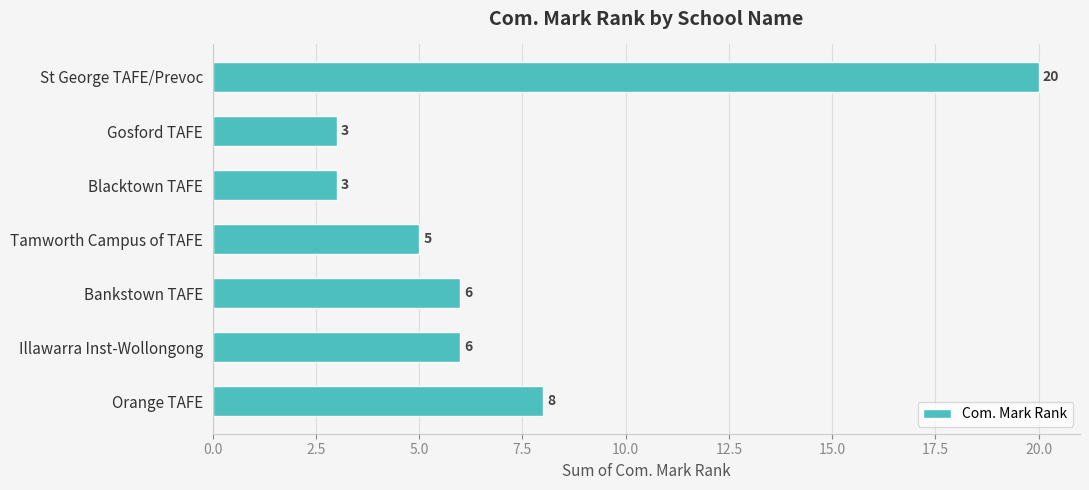

The chart shows a value of 2 at Blacktown TAFE. True or false?

False